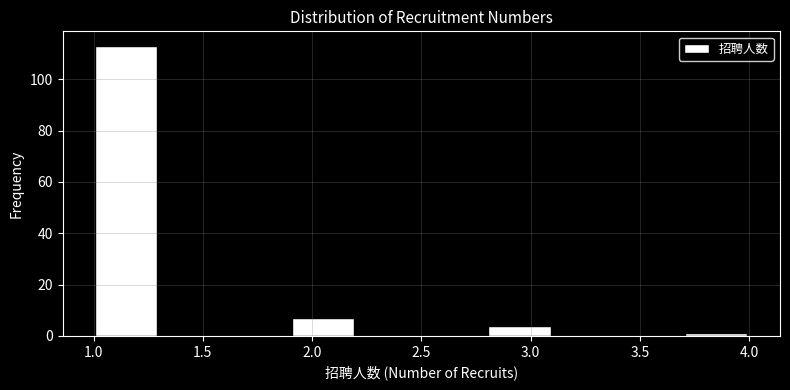

Reading left to right, list every bar in this chart as the range it spans on the x-axis followed by its height. The values are not printed on the chart, so give them approximately, as read against the axis.

1.0 to 1.3: 114
1.3 to 1.6: 0
1.6 to 1.9: 0
1.9 to 2.2: 8
2.2 to 2.5: 0
2.5 to 2.8: 0
2.8 to 3.1: 4
3.1 to 3.4: 0
3.4 to 3.7: 0
3.7 to 4.0: under 2